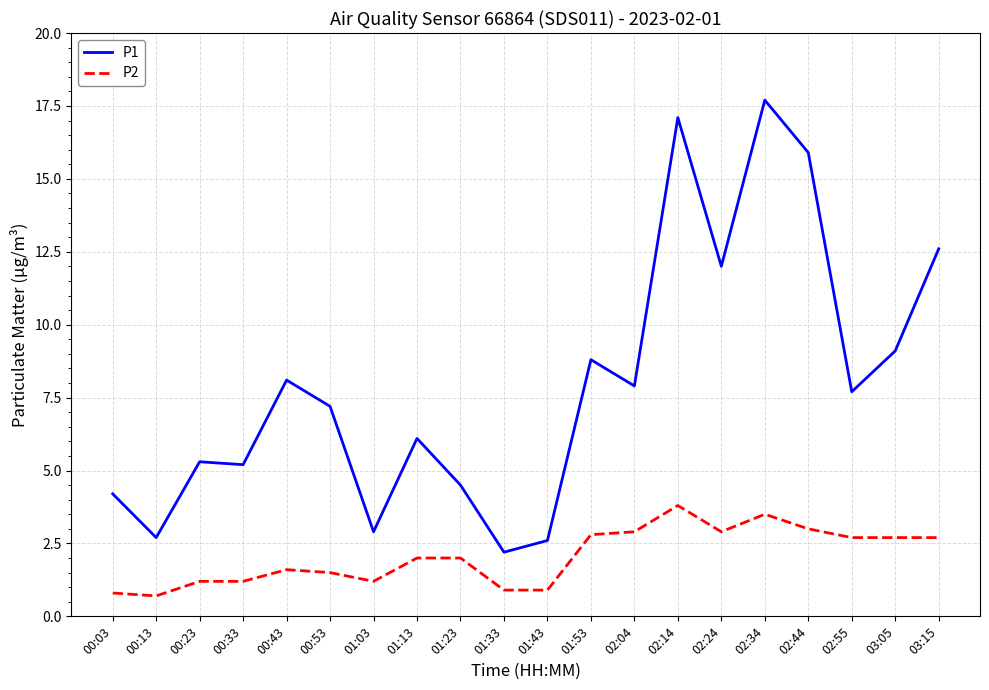

True or false: P2 has a value of 4.7 at 01:53.

False